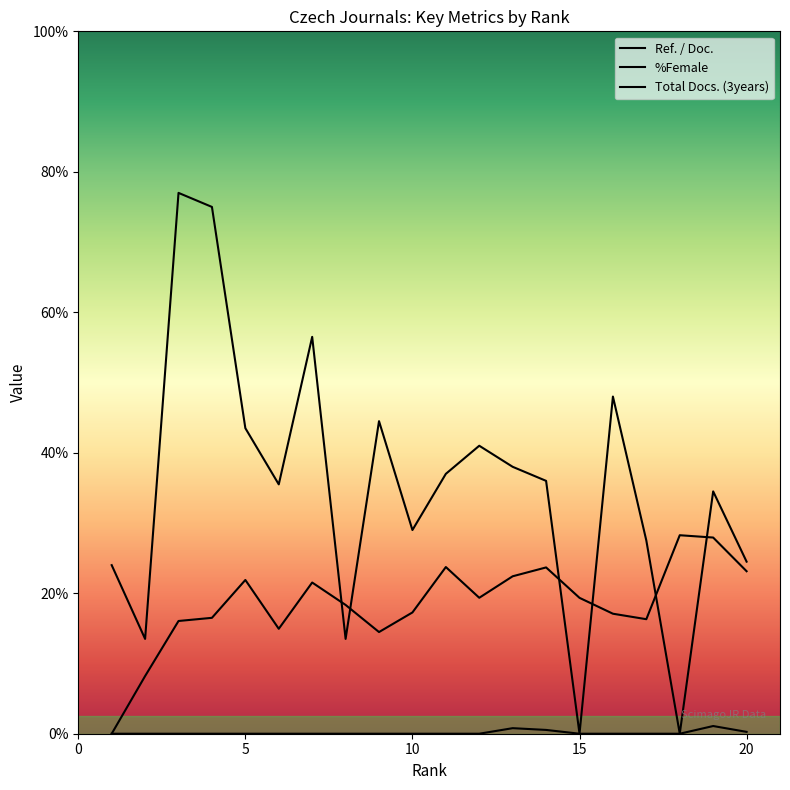

True or false: %Female and Ref. / Doc. cross at least once.

False